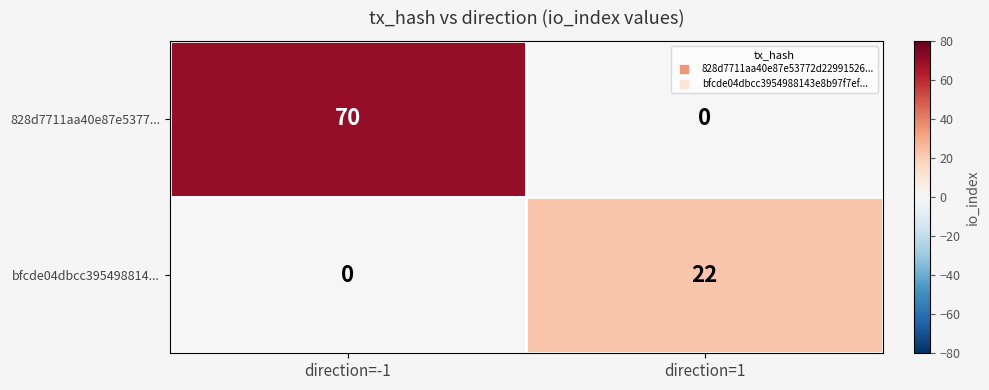

What is the maximum value for 828d7711aa40e87e5377...?

70